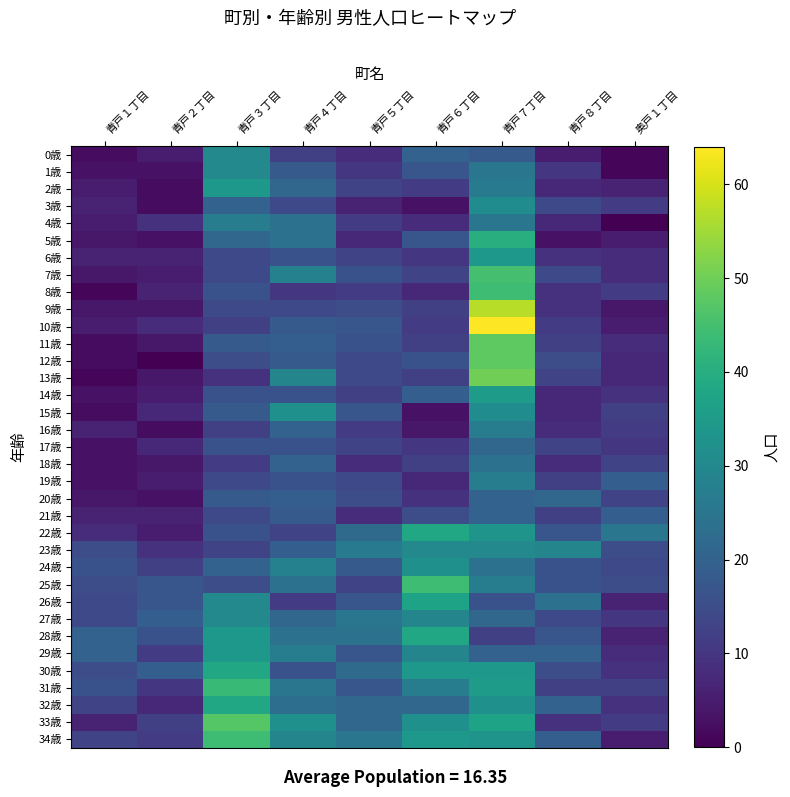

At 青戸６丁目, list the series in order from smallest to largest.

3歳, 15歳, 16歳, 8歳, 19歳, 4歳, 20歳, 6歳, 17歳, 2歳, 10歳, 9歳, 11歳, 13歳, 18歳, 7歳, 21歳, 12歳, 1歳, 5歳, 14歳, 0歳, 32歳, 31歳, 27歳, 29歳, 23歳, 24歳, 33歳, 30歳, 34歳, 26歳, 22歳, 28歳, 25歳